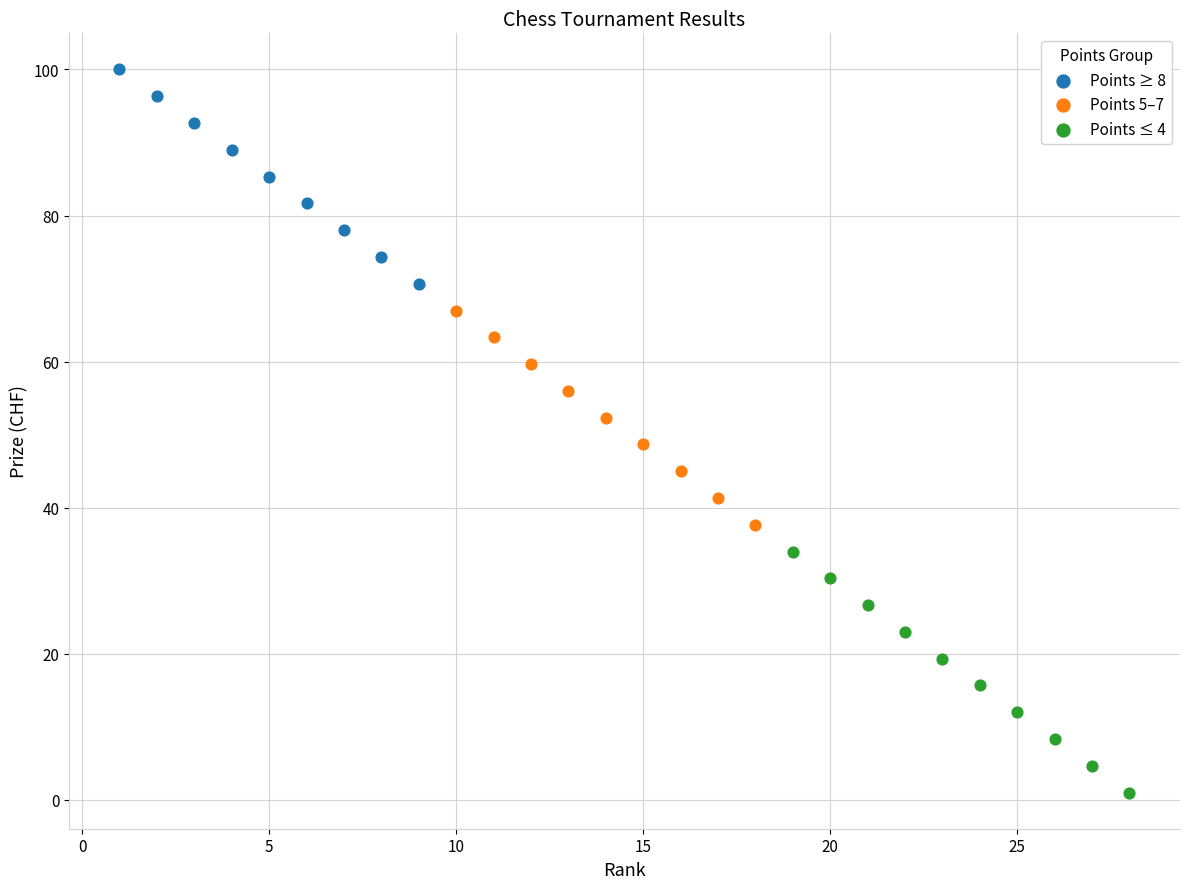

Which series has the widest spread of Y values?

Points ≤ 4